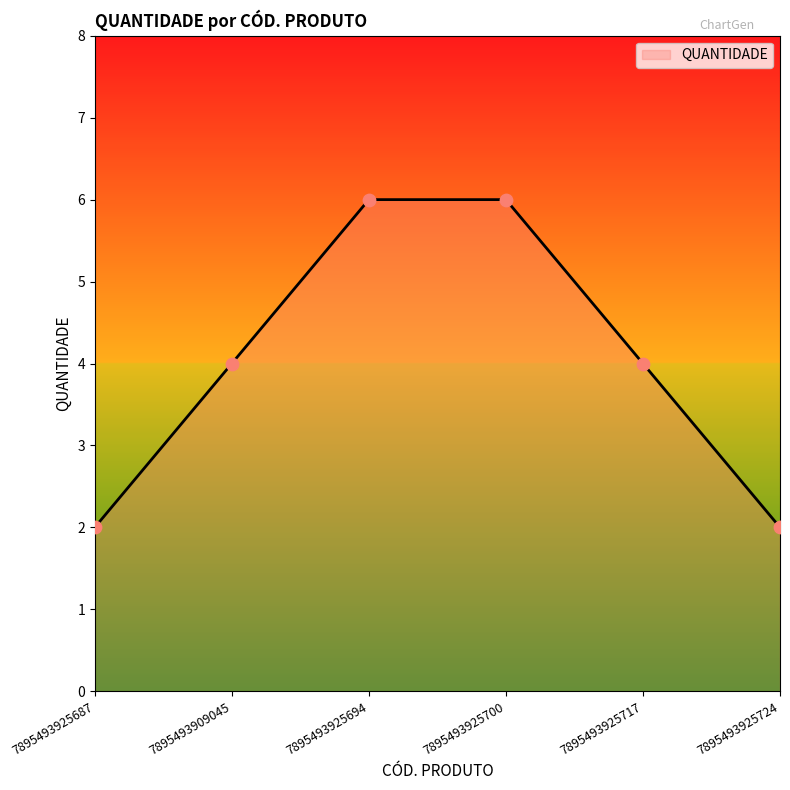

What is the ratio of the value at 7895493925724 to the value at 7895493925687?

1.0